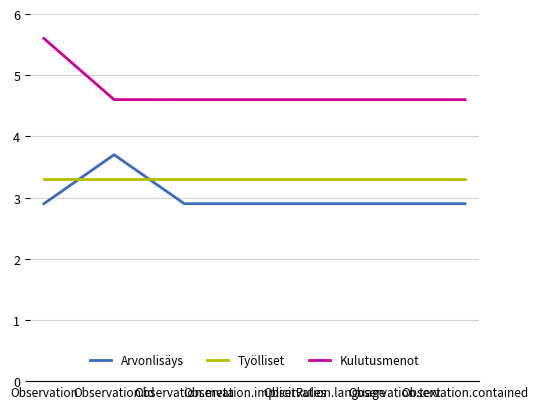

Rank the series by their maximum value, from lowest to highest.

Työlliset, Arvonlisäys, Kulutusmenot